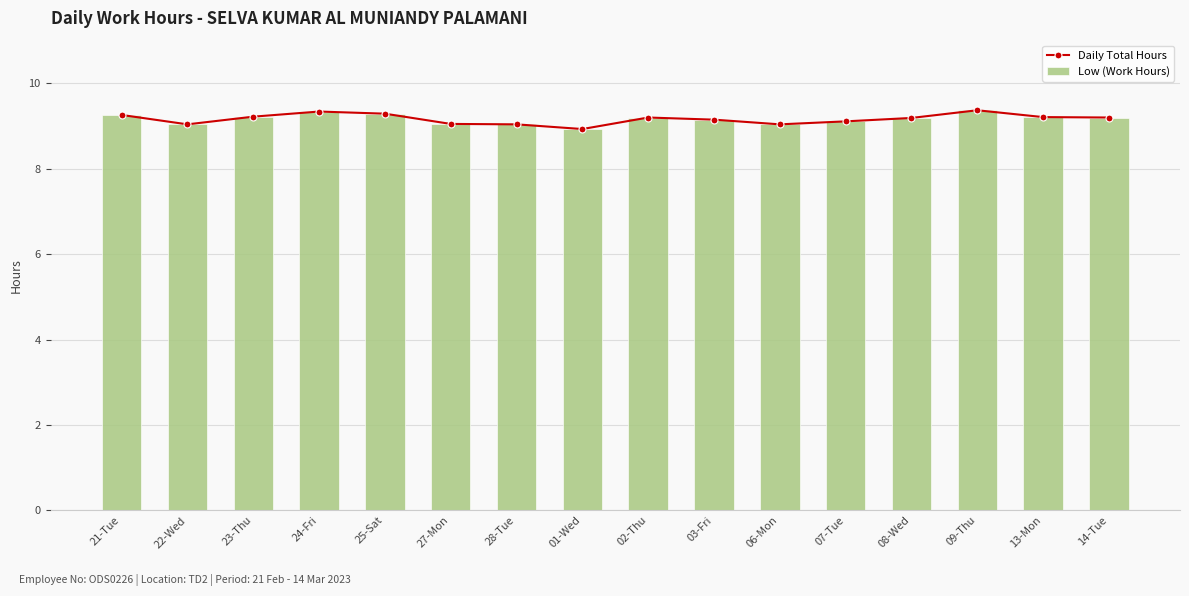

What is the value of the Low (Work Hours) bar at the 7th from the left?

9.0